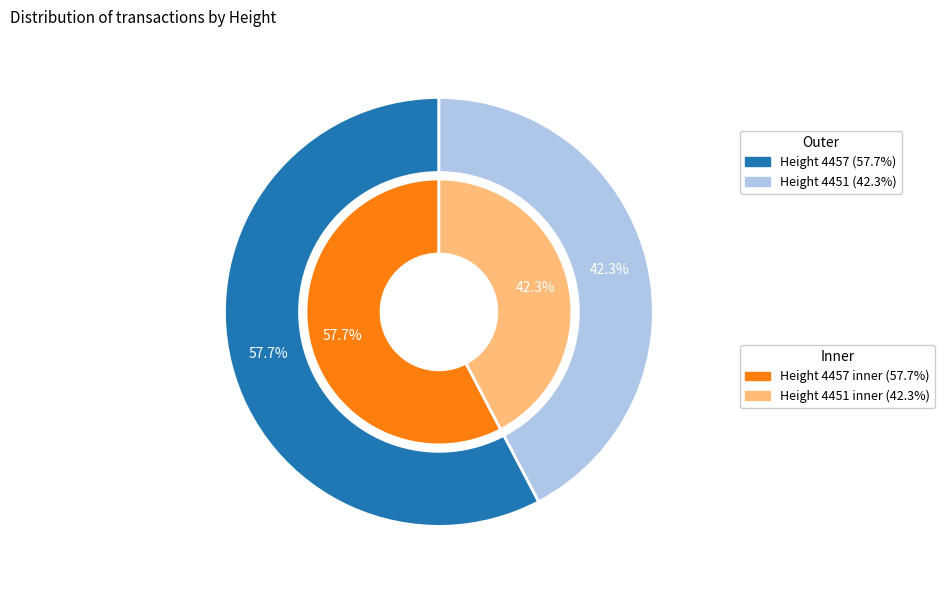

The 4451 slice represents 52% of the pie. True or false?

False